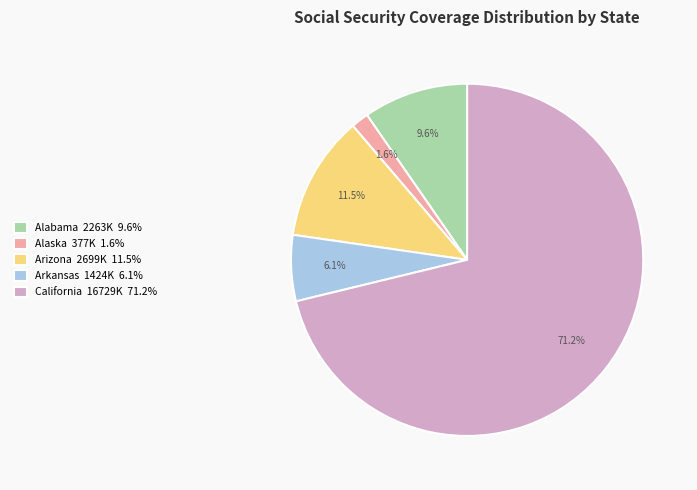

What percentage do Alaska 377K 1.6% and Arizona 2699K 11.5% together represent?

13.1%